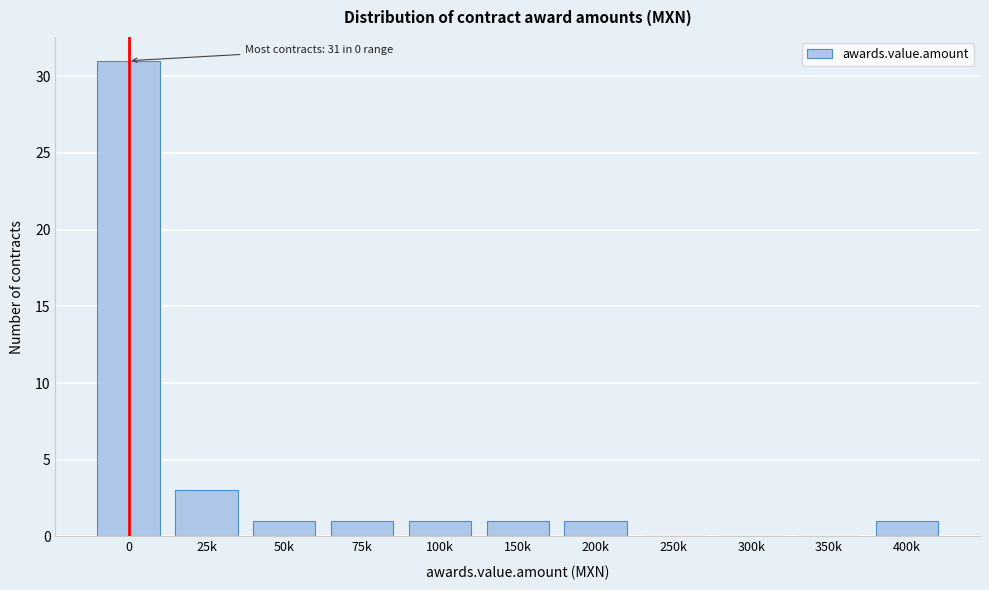

Reading left to right, list all the values displayed in this chart.

0=31	25k=3	50k=1	75k=1	100k=1	150k=1	200k=1	250k=0	300k=0	350k=0	400k=1